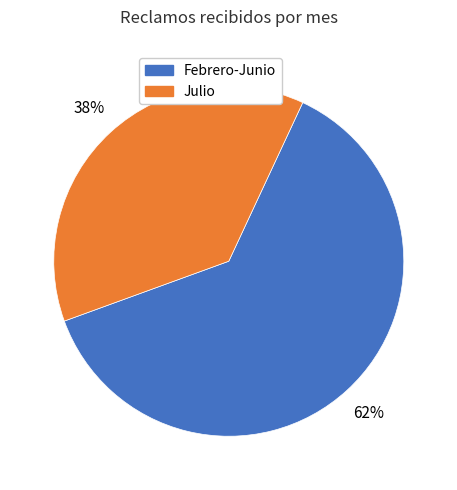

Which category accounts for the majority?

Febrero-Junio